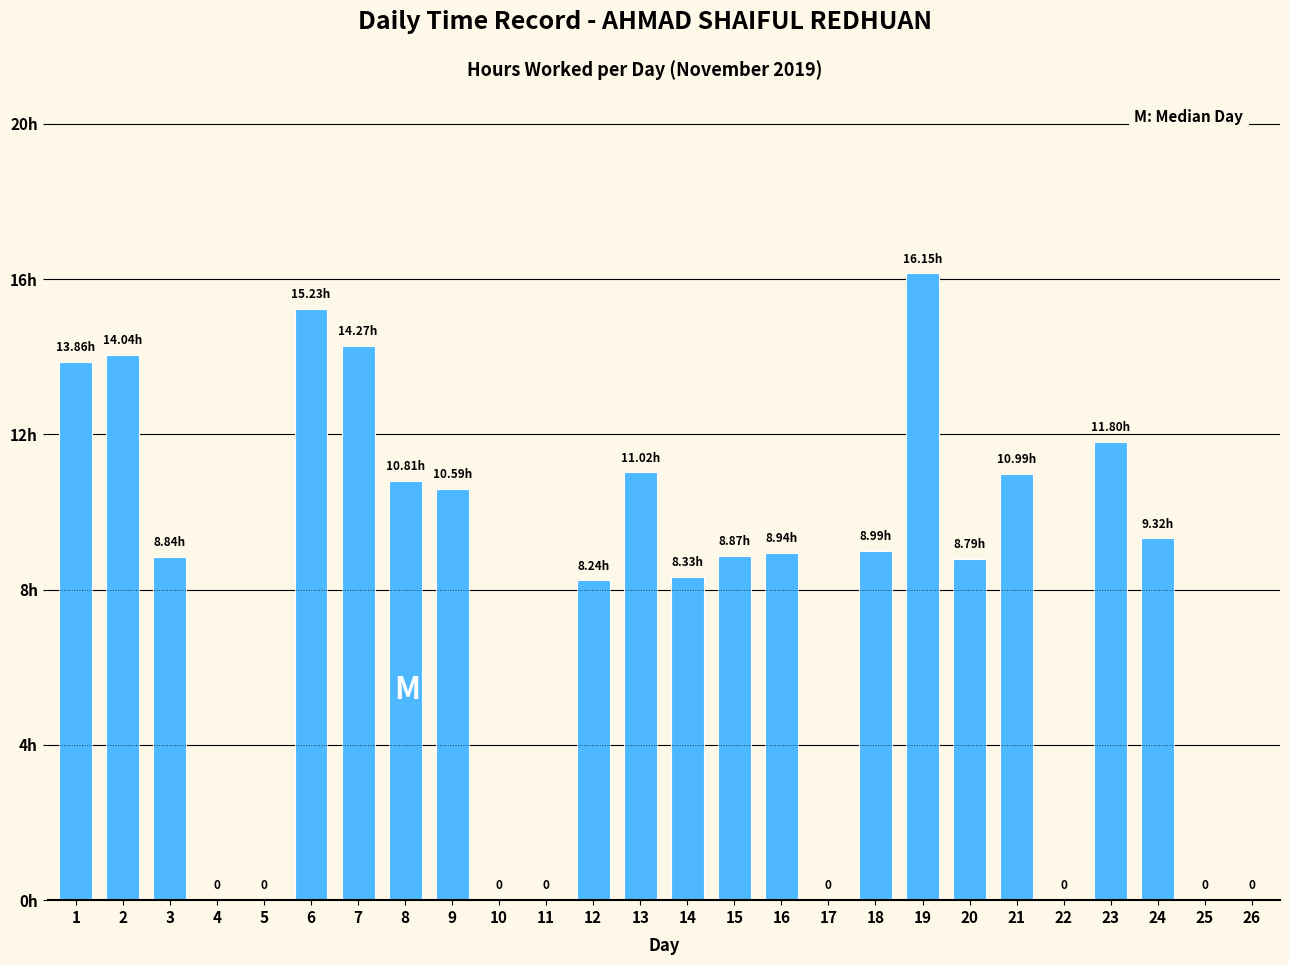

Are the bars horizontal?

No